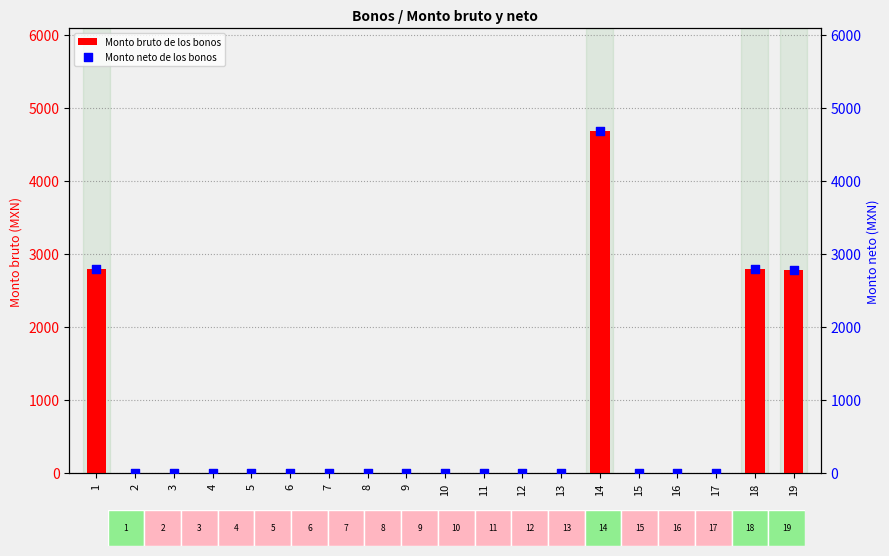

Which series has the largest total across all categories?

Monto bruto de los bonos